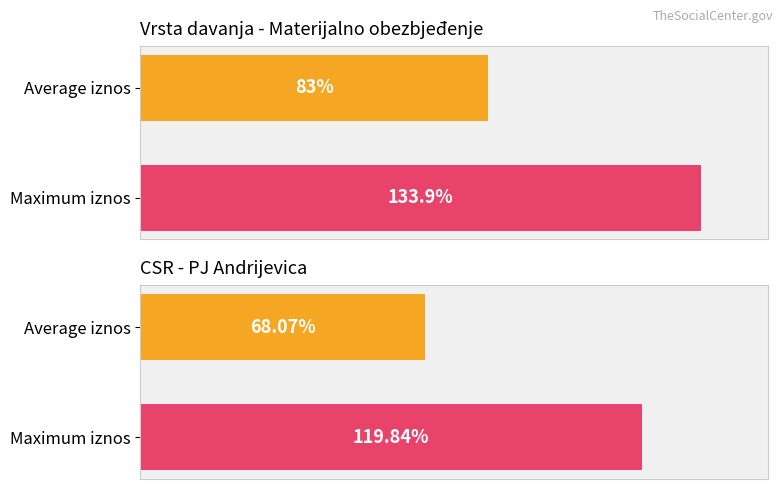

What is the difference between the values at Average iznos and Maximum iznos?

50.9